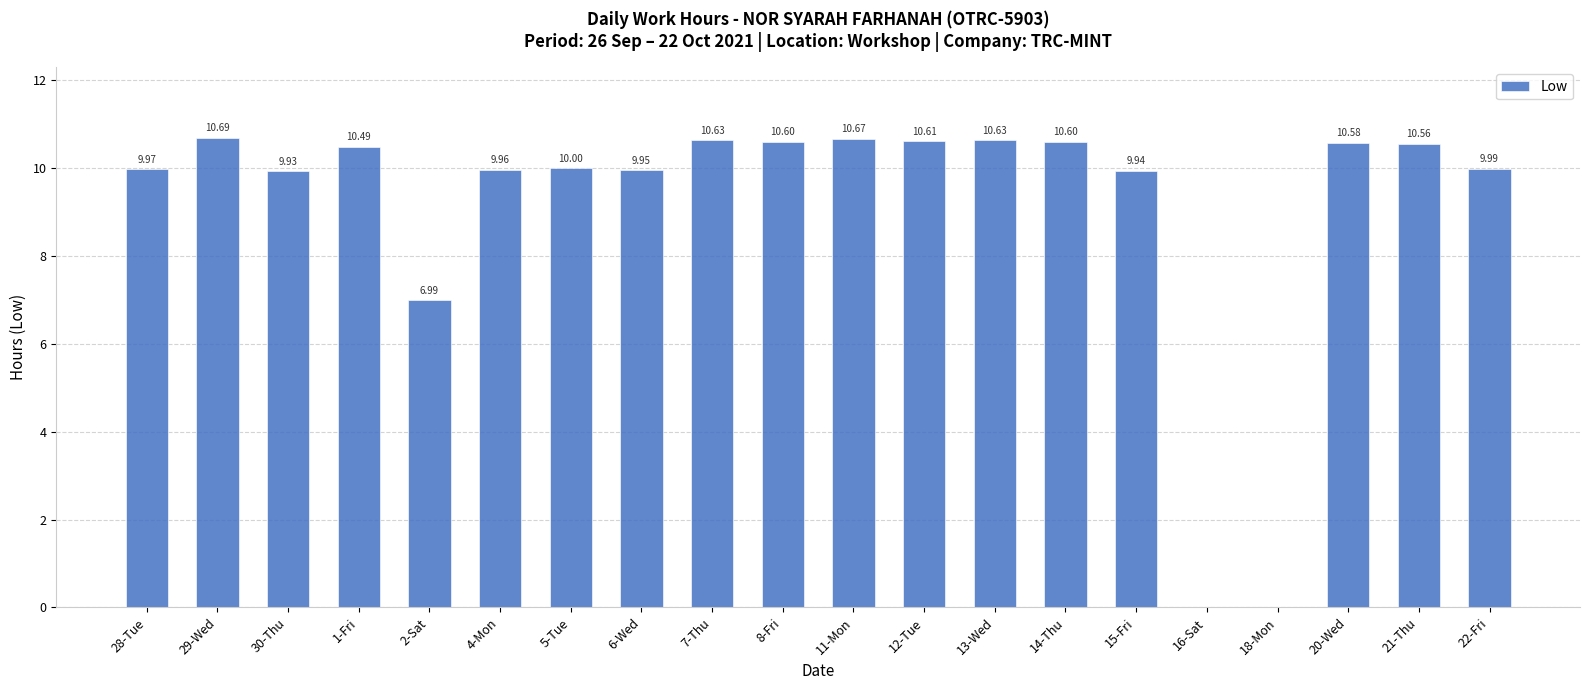

What is the sum of the values at 15-Fri and 28-Tue?

19.9